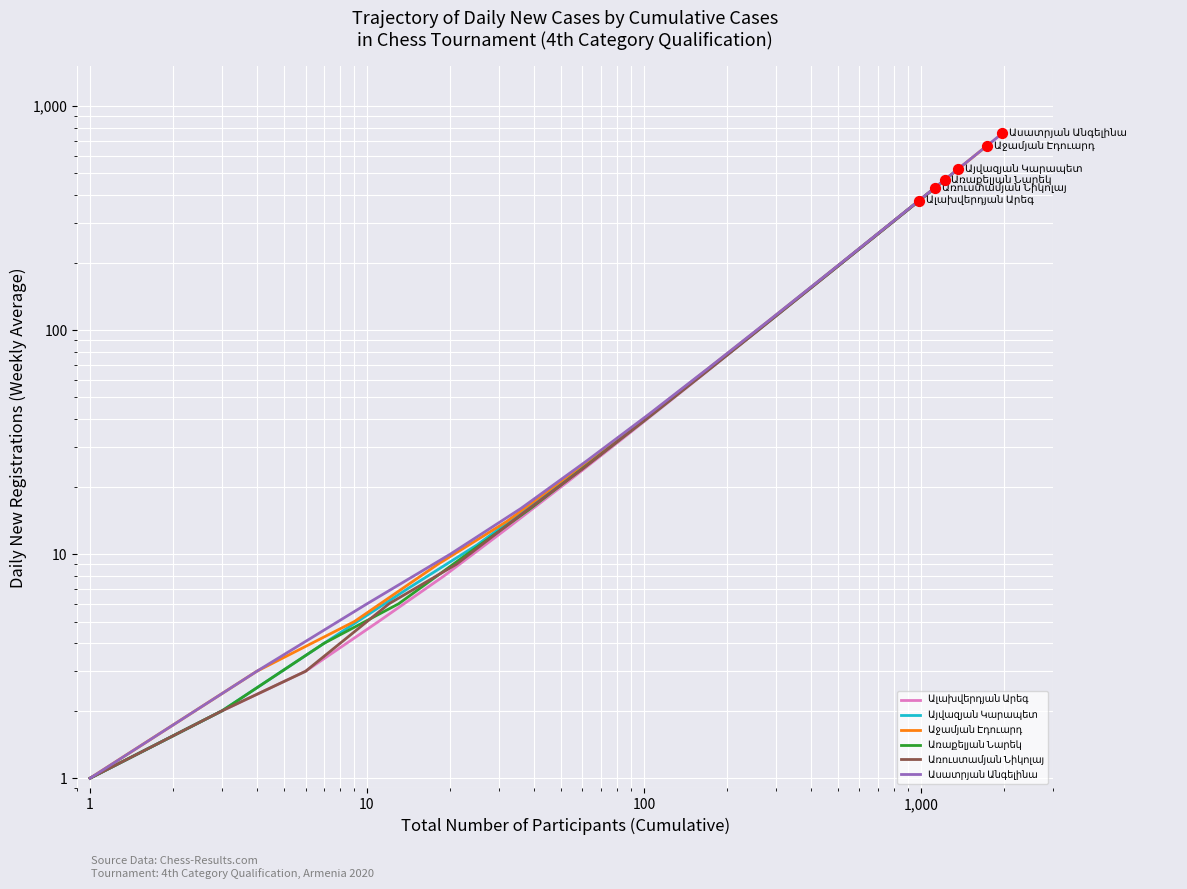

Which series reaches the maximum Y coordinate?

Ասատրյան Անգելինա